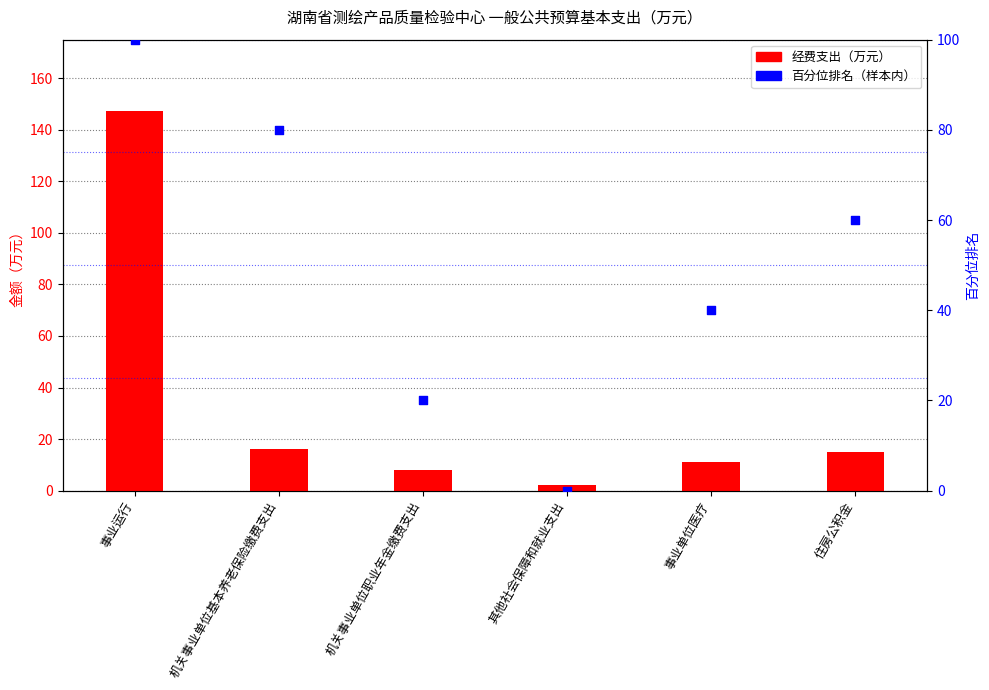

Which series reaches the maximum Y coordinate?

经费支出（万元）